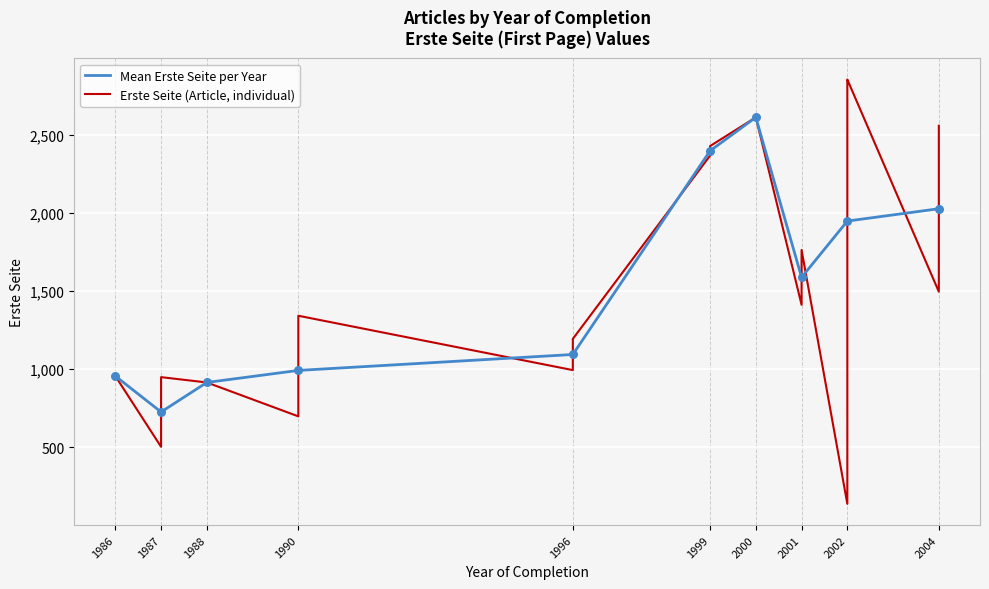

Approximately how many times larger is the value at 2002 compared to 1996?

2.9